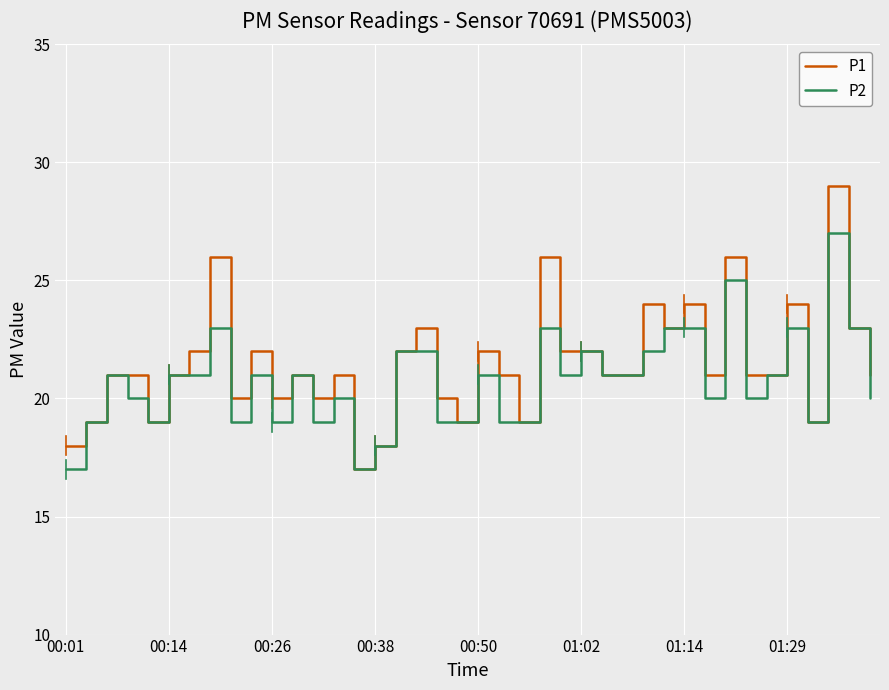

What is the minimum value for P2?

17